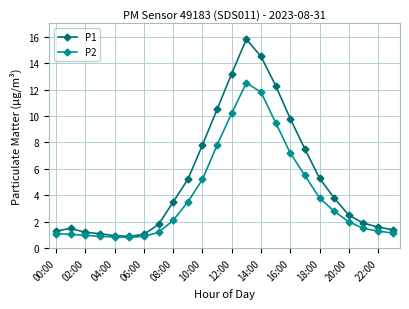

How many lines are shown in the chart?

2